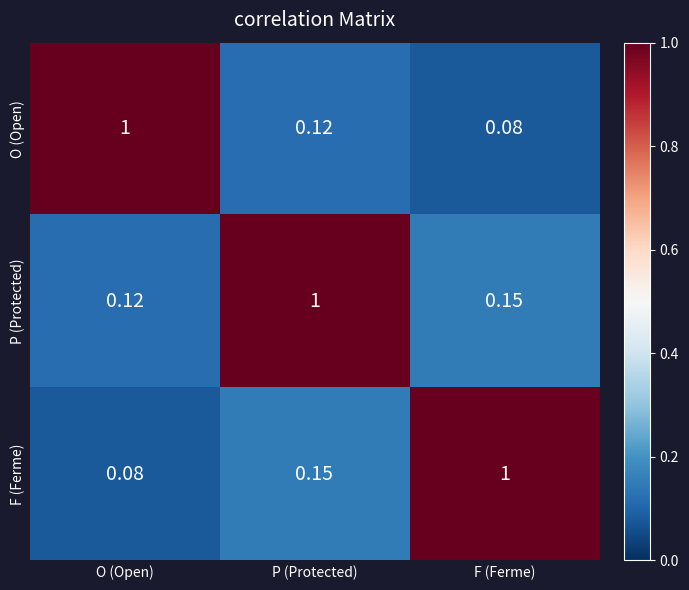

Rank the series by their average value, from lowest to highest.

O (Open), F (Ferme), P (Protected)